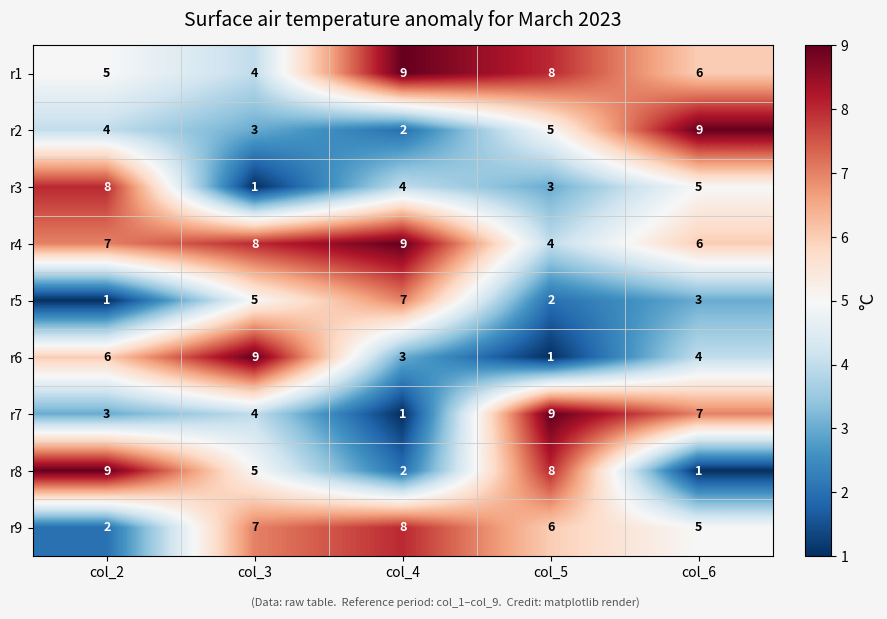

Is it true that r9 equals 2 at col_2?

True